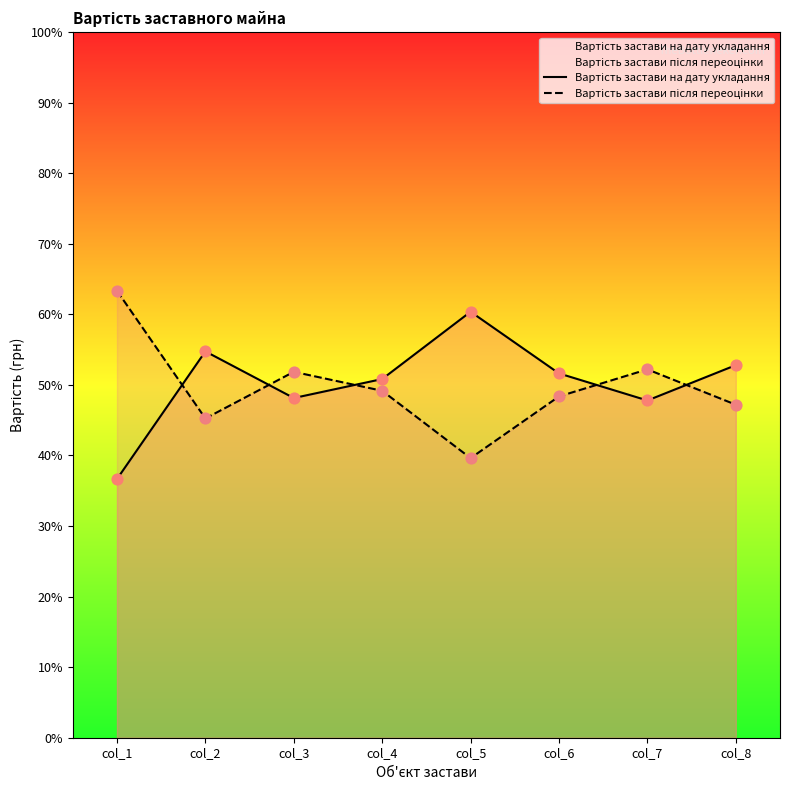

Which series contains the lowest Y value?

Вартість застави на дату укладання